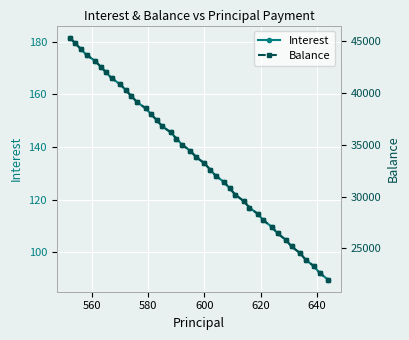

What is the value of the Interest point at the 17th from the left?

145.6